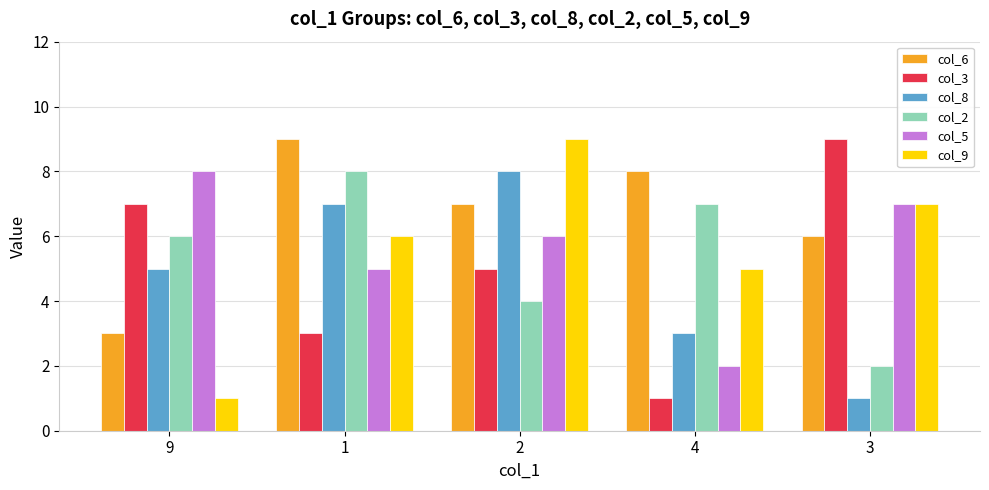

Is it true that col_8 equals 0 at 3?

False